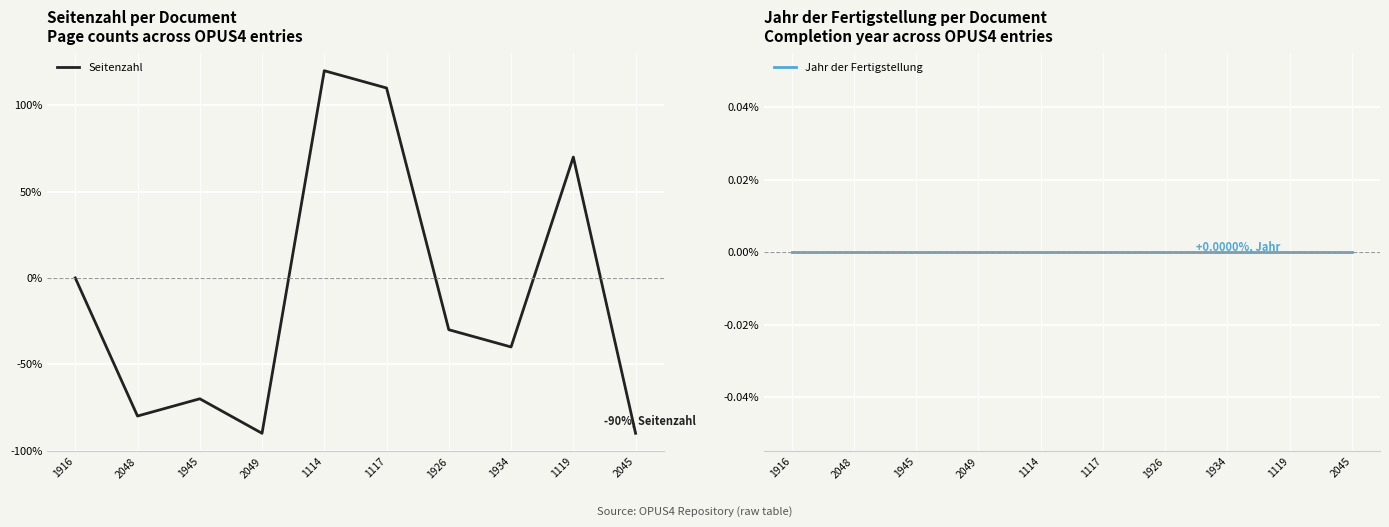

Which series ends up on top after the final intersection of Seitenzahl and Jahr der Fertigstellung?

Jahr der Fertigstellung